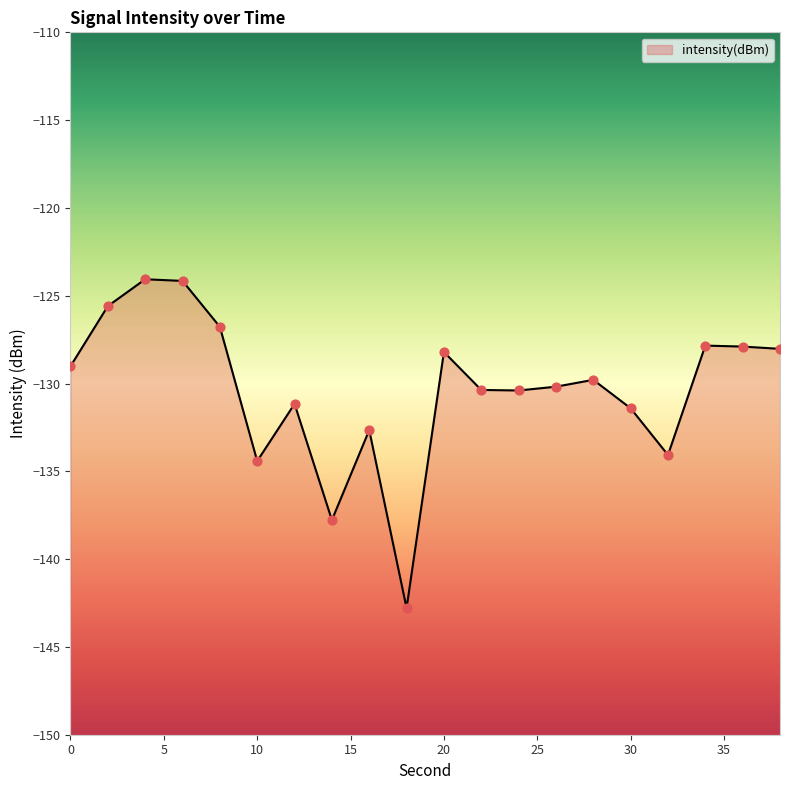

What is the change in value from 32 to 38?

+6.0